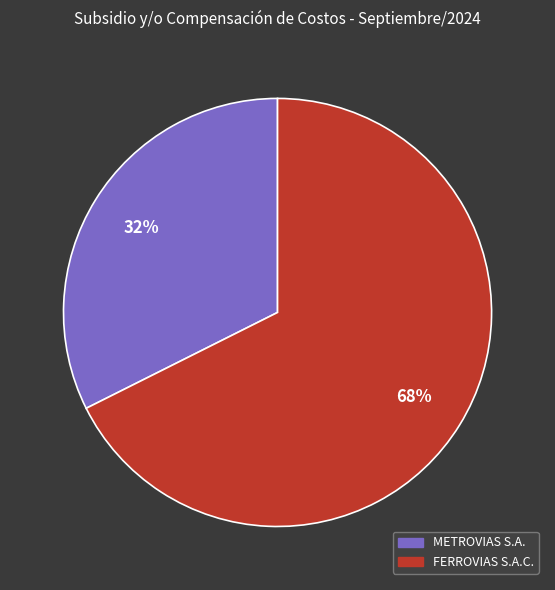

How many segments does this pie chart have?

2